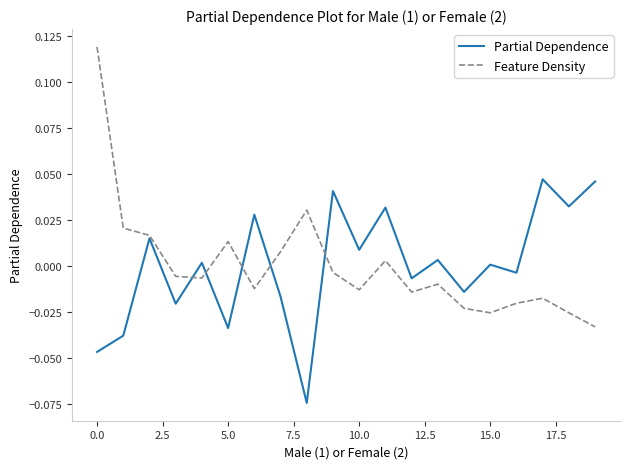

Which series has the widest spread of values?

Feature Density